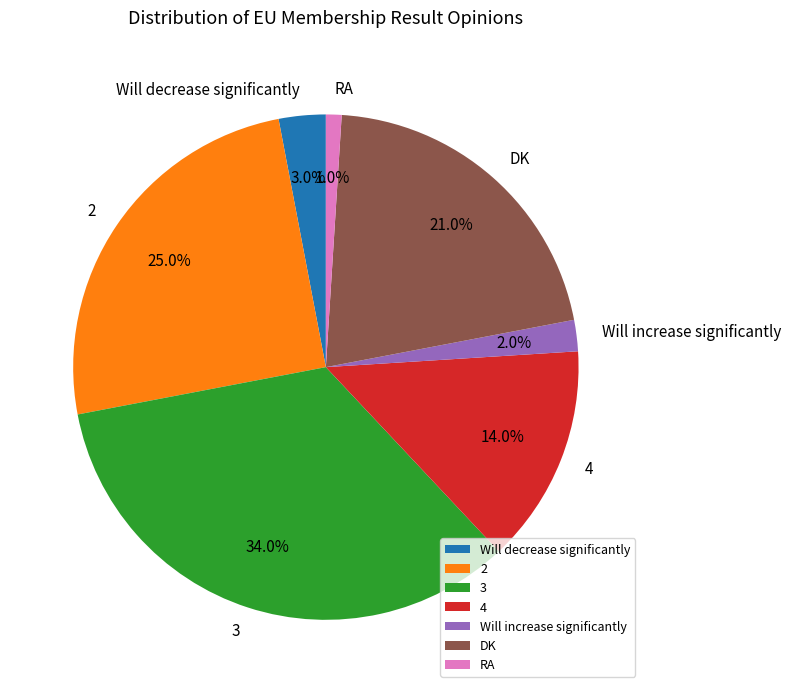

To the nearest percent, what portion does 3 represent?

34%